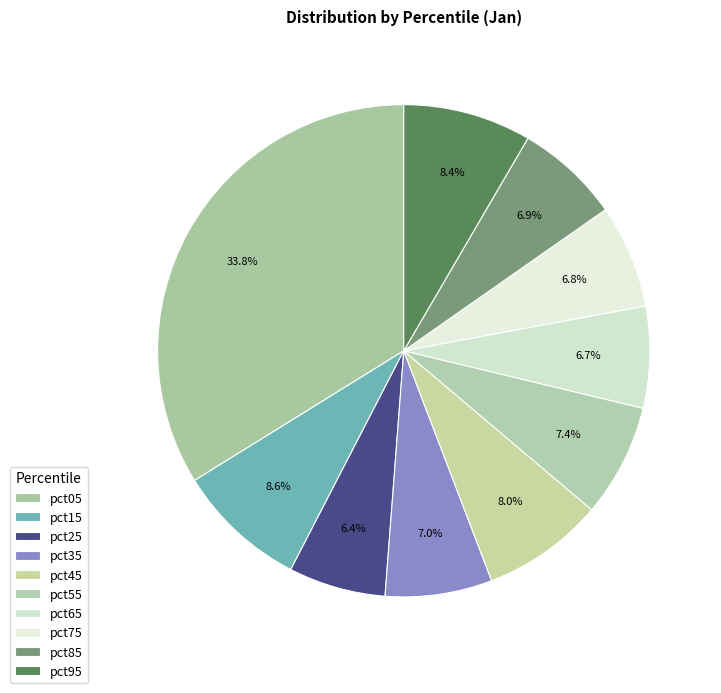

Is it true that pct25 is 6% of the pie?

True